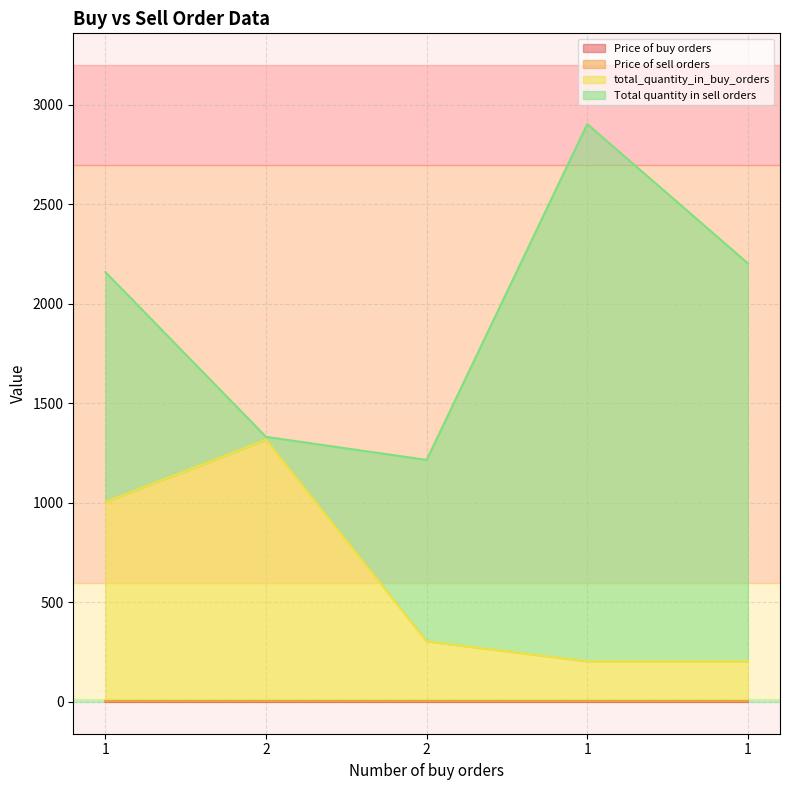

Where is the first local maximum for total_quantity_in_buy_orders?

2